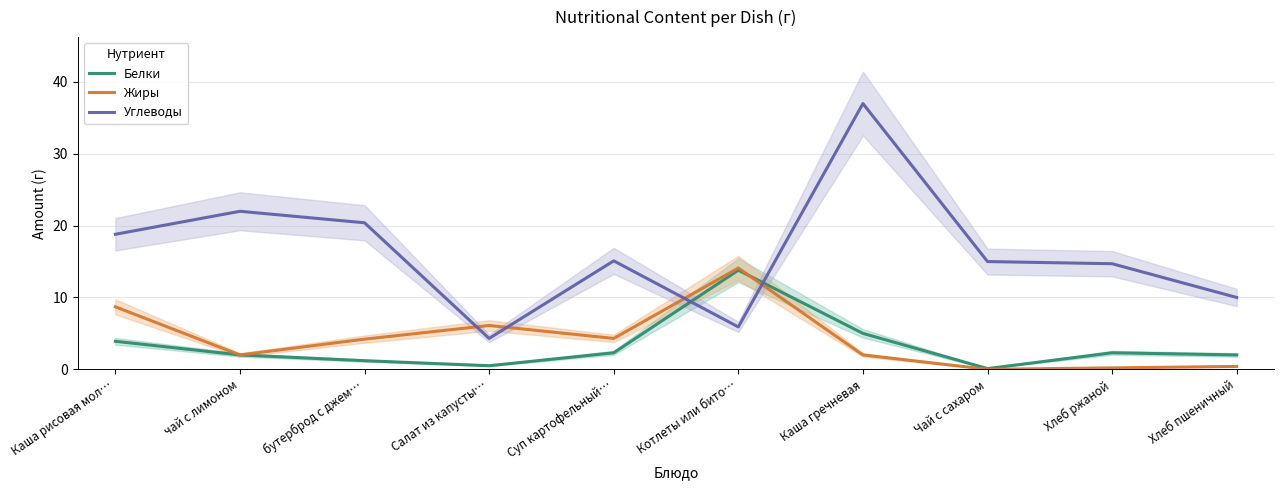

How many lines are shown in the chart?

3